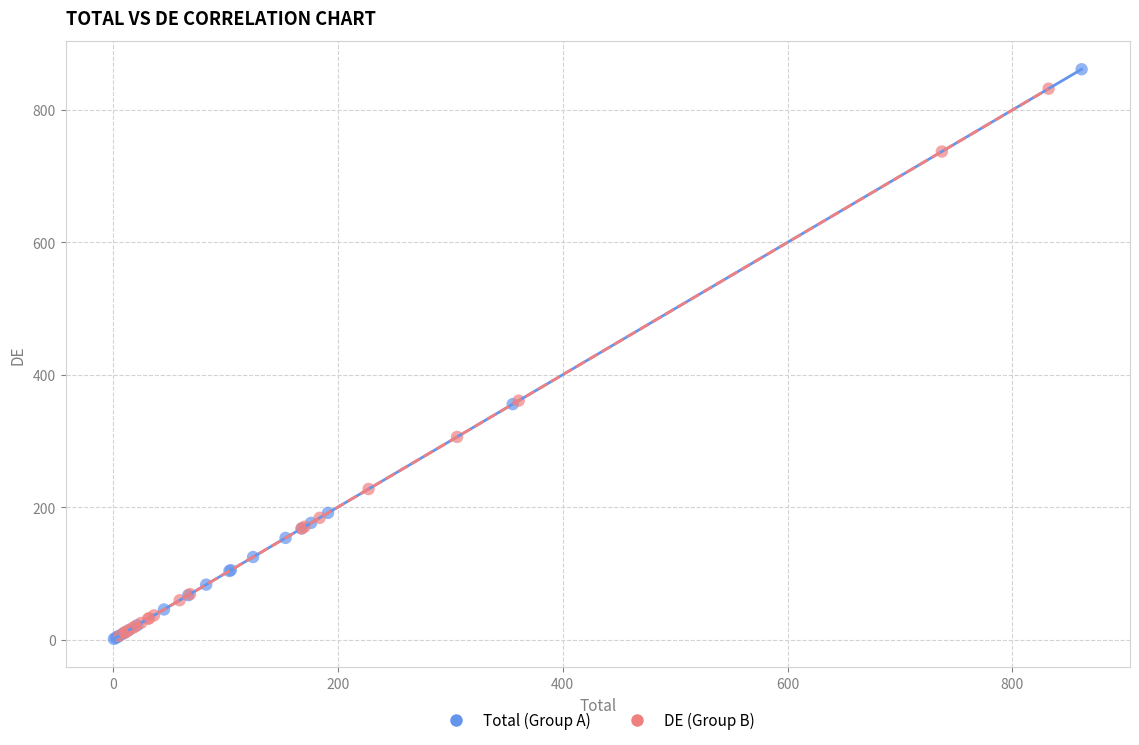

What are all the series names shown in the legend?

Total (Group A), DE (Group B)